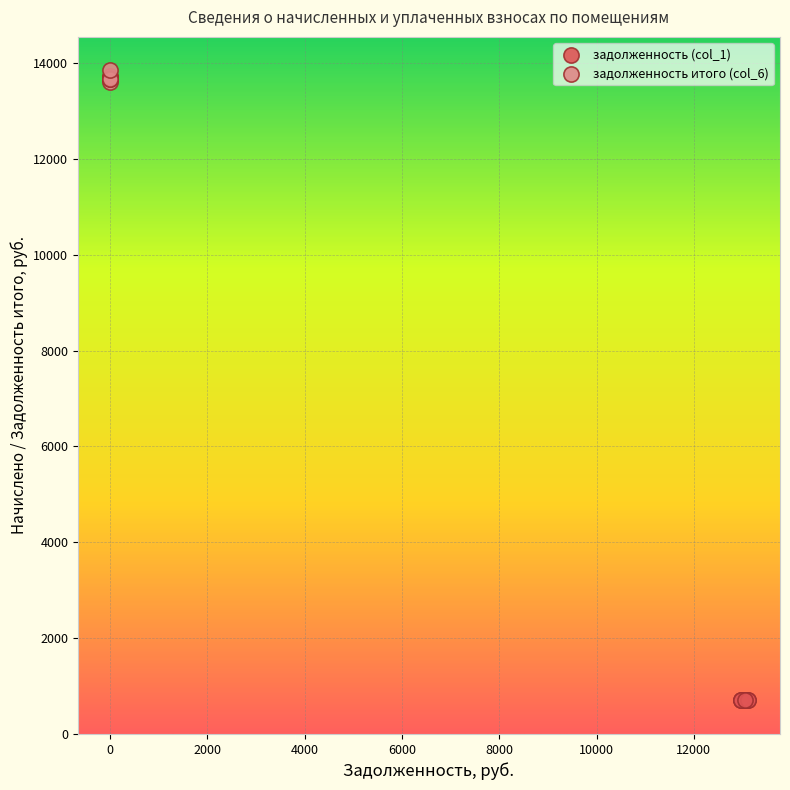

Which series has the widest spread of Y values?

задолженность итого (col_6)